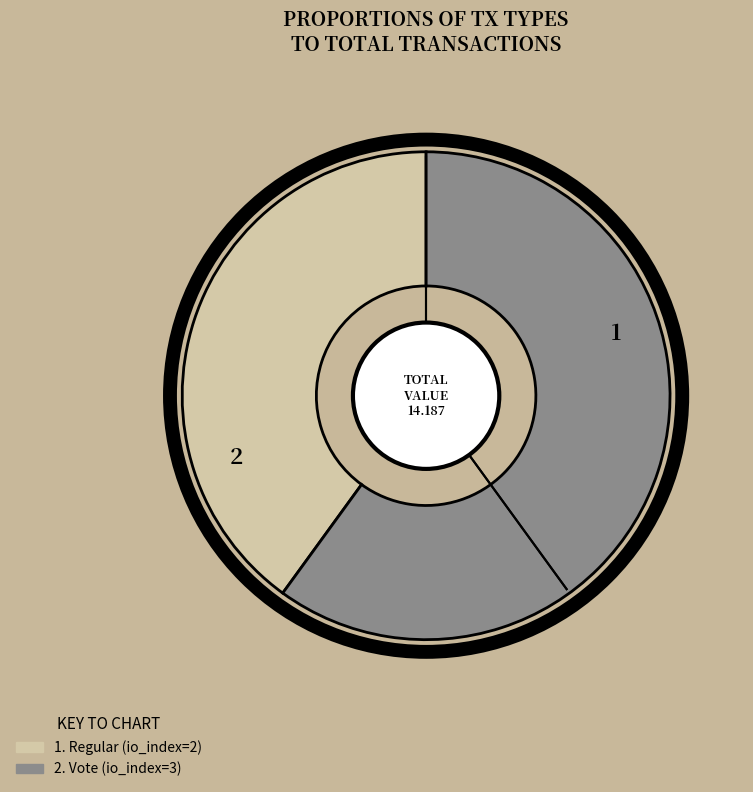

Is there a majority slice in this chart?

Yes